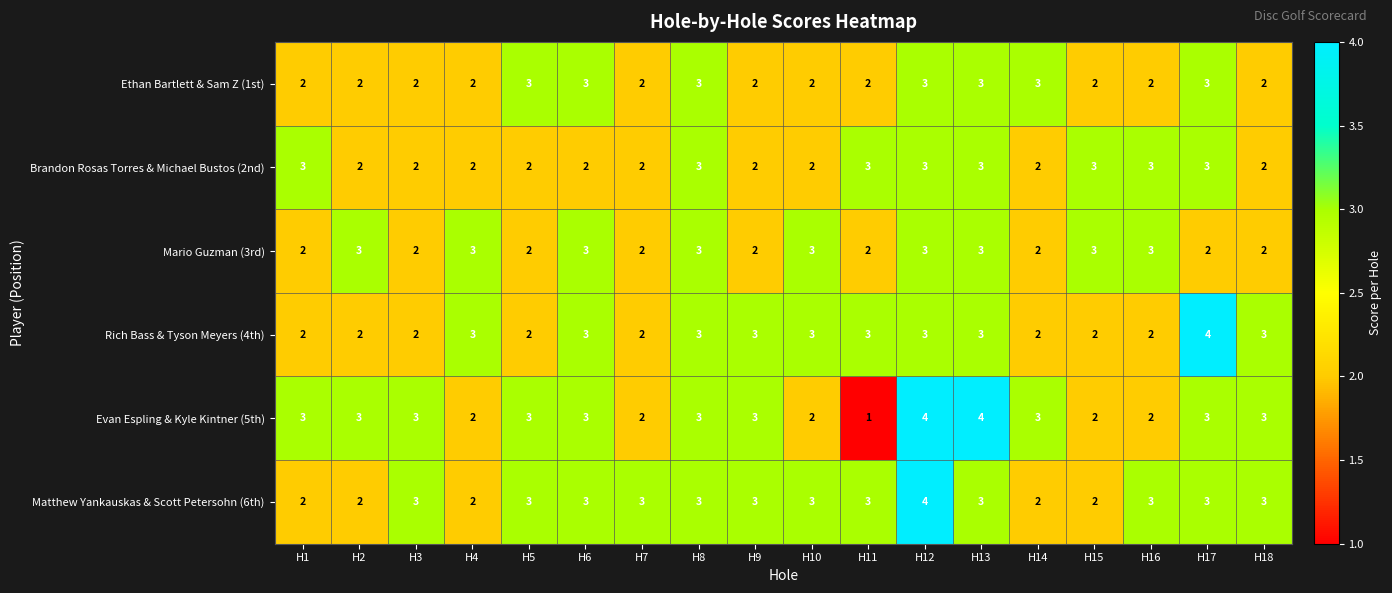

What is the average value of the Rich Bass & Tyson Meyers (4th) series?

3